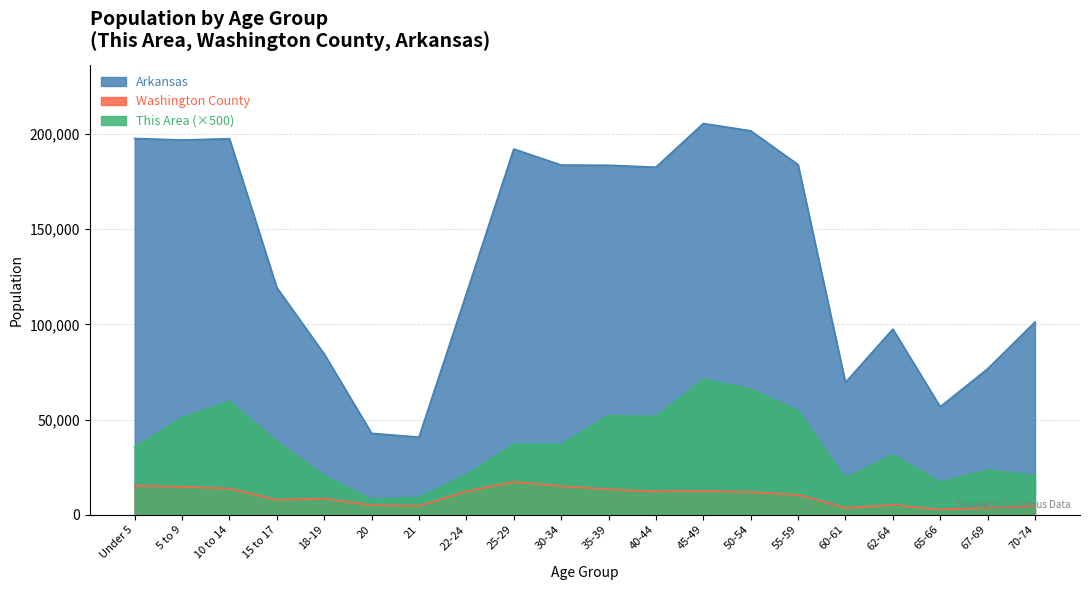

Count the number of categories in the chart.

20